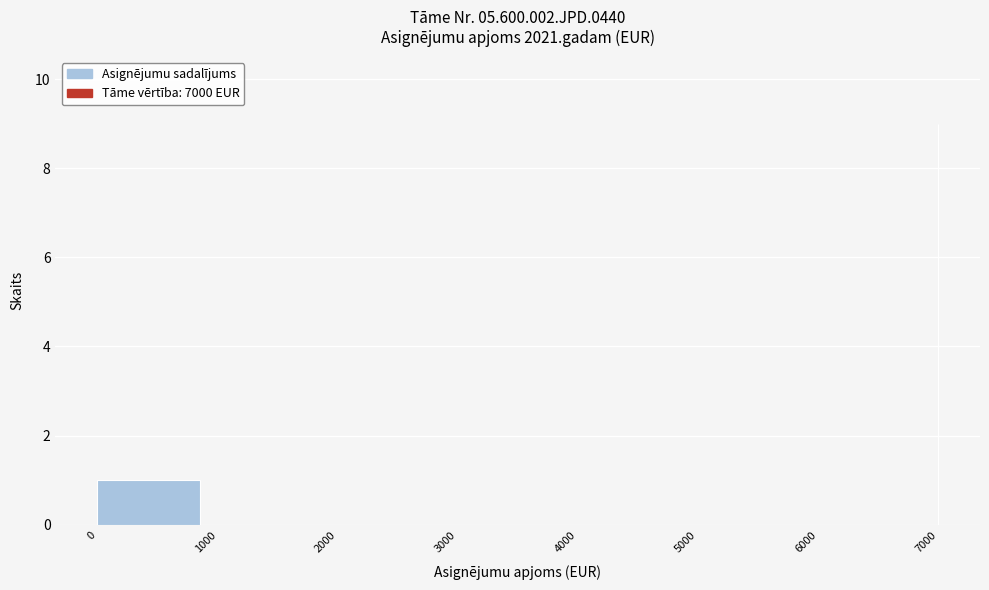

Reading left to right, extract all data points from this chart.

0=1	1000=0	2000=0	3000=0	4000=0	5000=0	6000=0	7000=9